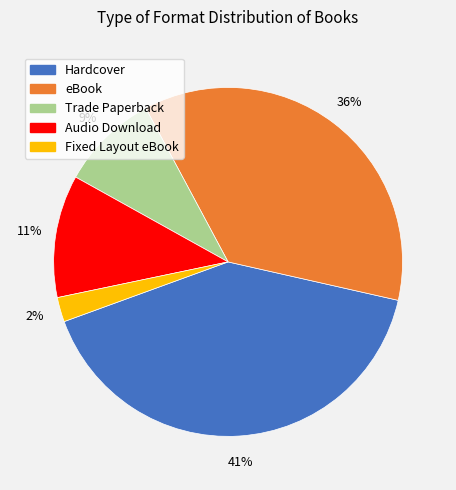

Rank the categories by value from lowest to highest.

Fixed Layout eBook, Trade Paperback, Audio Download, eBook, Hardcover